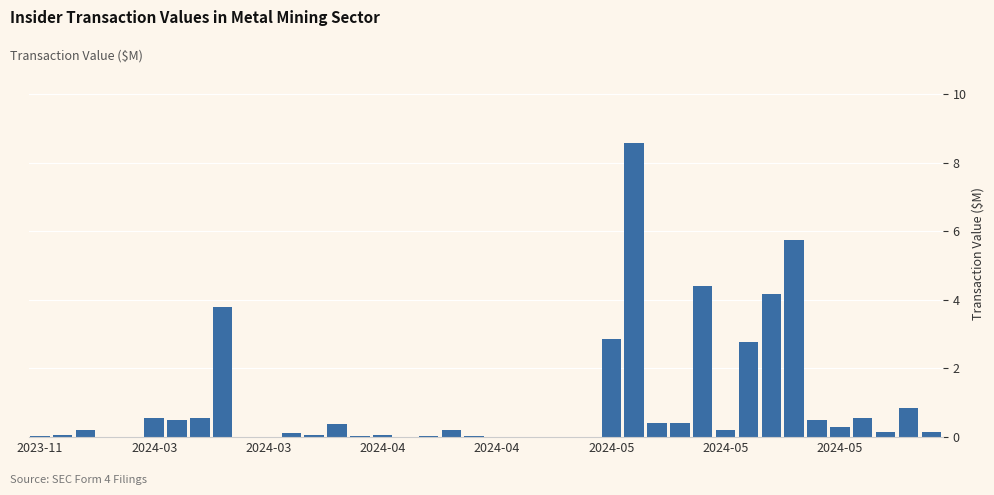

What is the sum of all values?

38.8